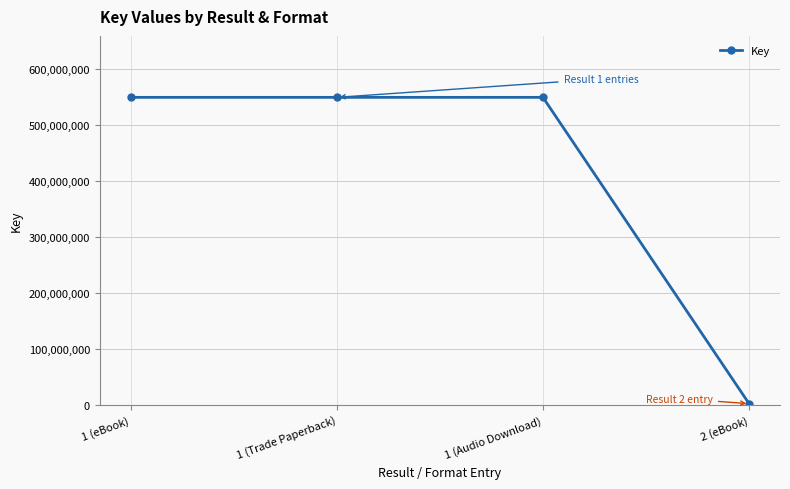

Reading left to right, transcribe all the data shown in this chart.

549384904	549384904	549384904	1861964